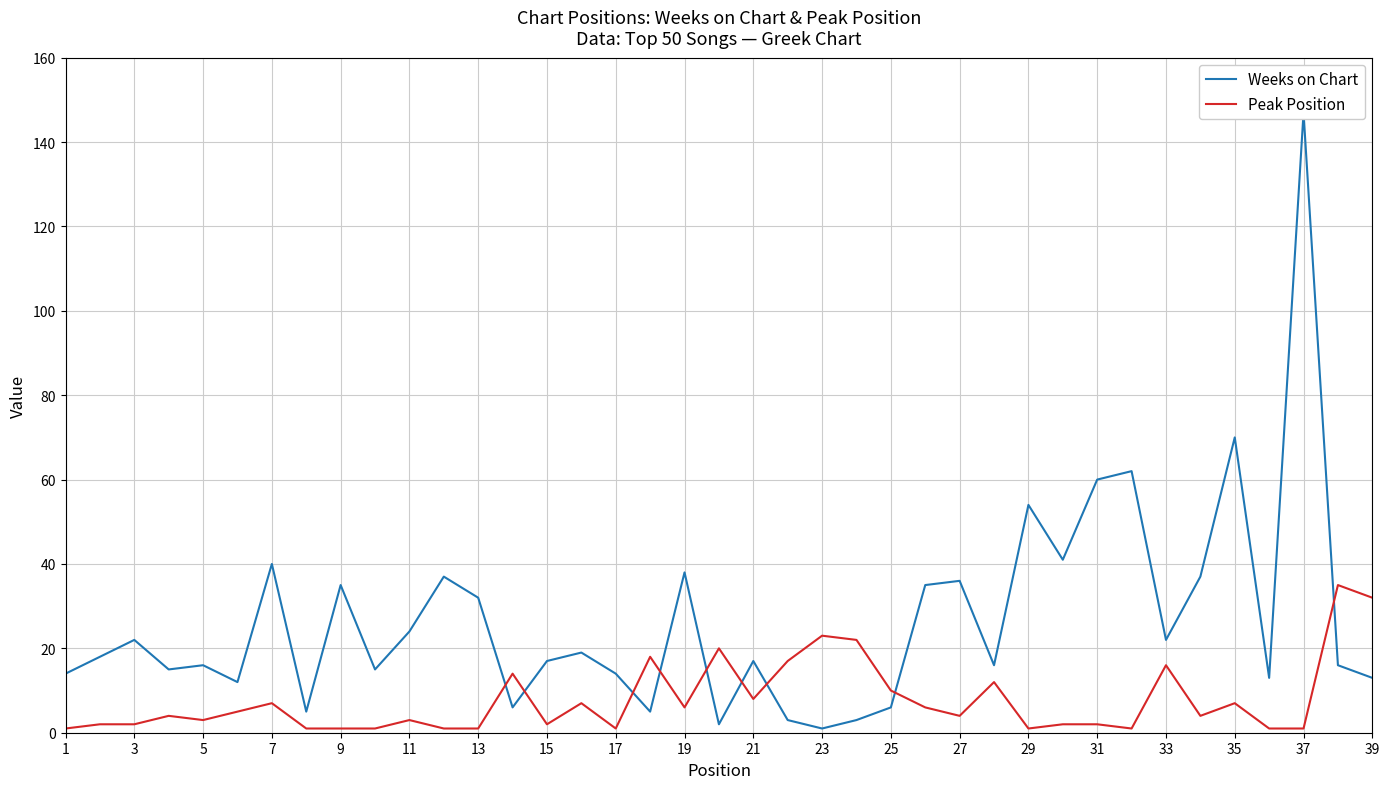

What are all the series names shown in the legend?

Weeks on Chart, Peak Position